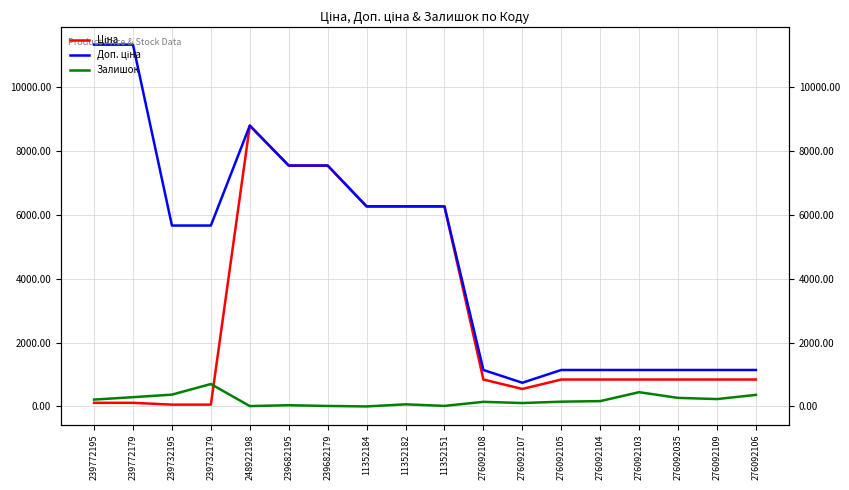

What is the value of the Ціна point at the 6th from the left?

7545.9